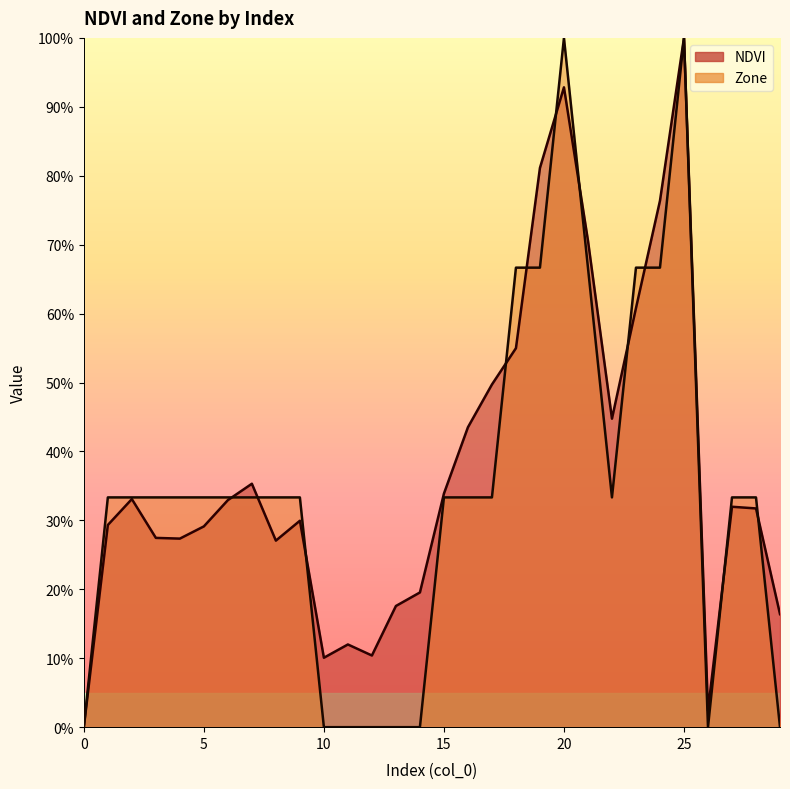

Which series has the widest spread of values?

NDVI